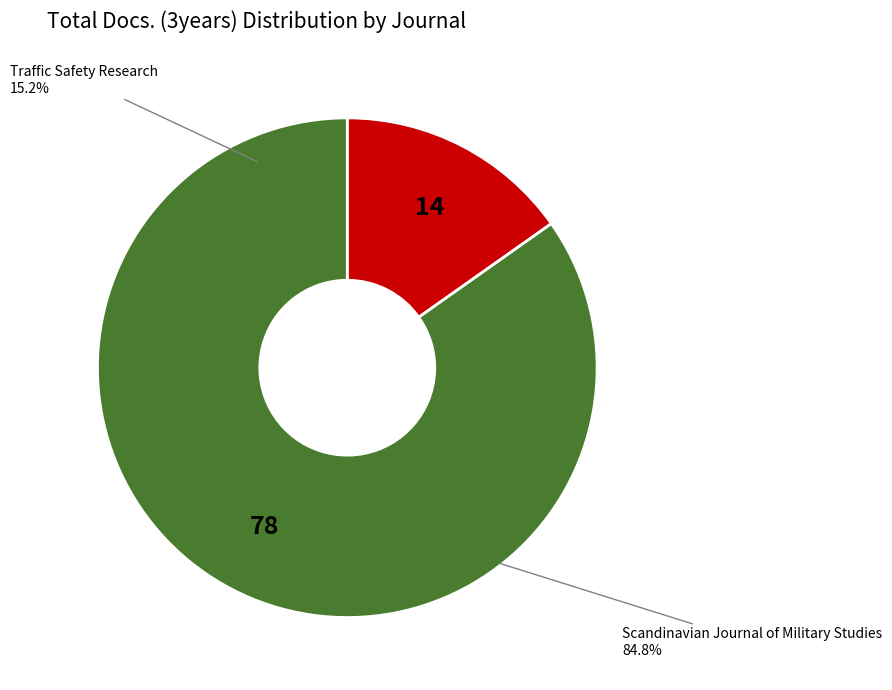

What percentage is the Traffic Safety Research slice, to the nearest percent?

15%